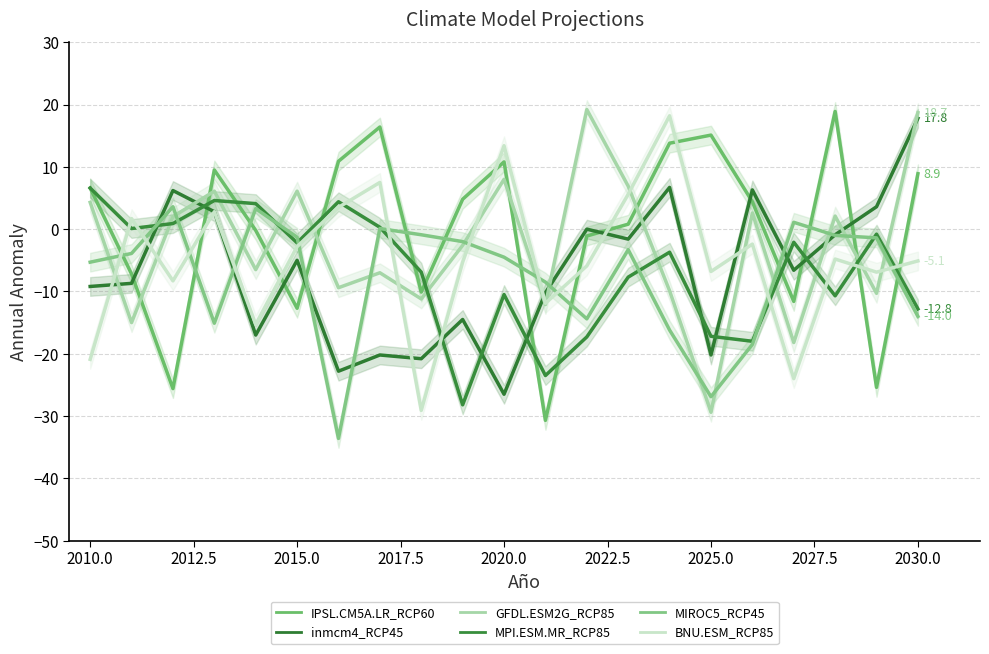

What is the sum of all IPSL.CM5A.LR_RCP60 values?

-3.7